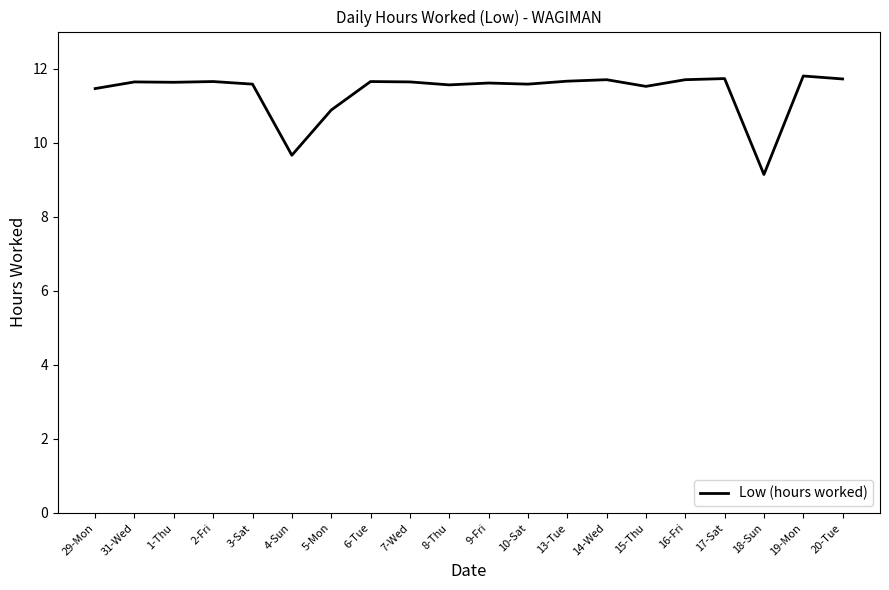

Does the chart display data point markers on the line(s)?

No